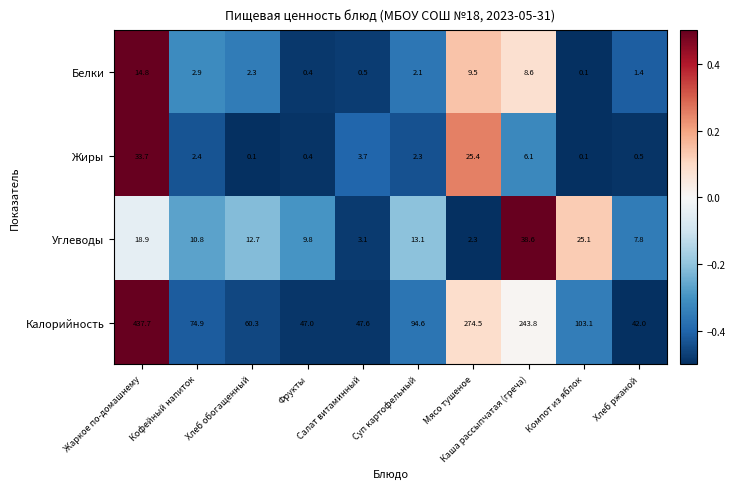

What is the minimum value for Углеводы?

2.3